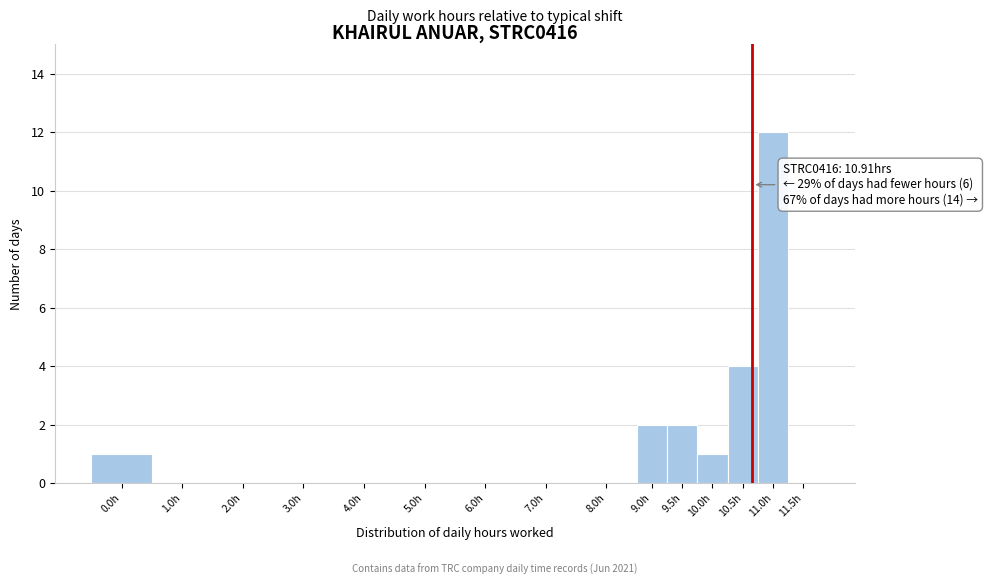

Reading left to right, transcribe all the data shown in this chart.

0.0h=1	1.0h=0	2.0h=0	3.0h=0	4.0h=0	5.0h=0	6.0h=0	7.0h=0	8.0h=0	9.0h=2	9.5h=2	10.0h=1	10.5h=4	11.0h=12	11.5h=0